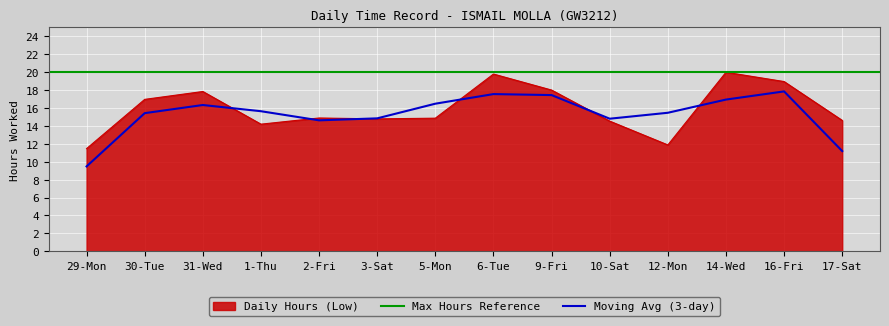

The chart shows a value of 4.2 at 10-Sat. True or false?

False